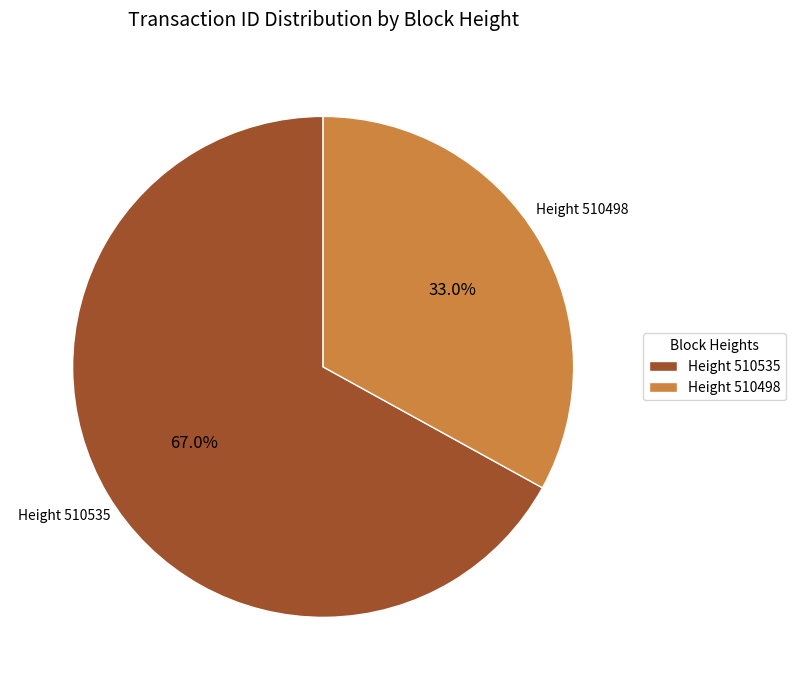

What is the majority slice?

Height 510535